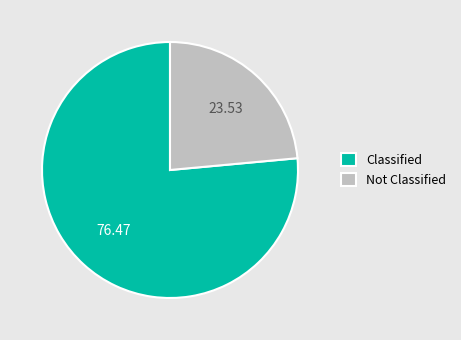

Is there a majority slice in this chart?

Yes